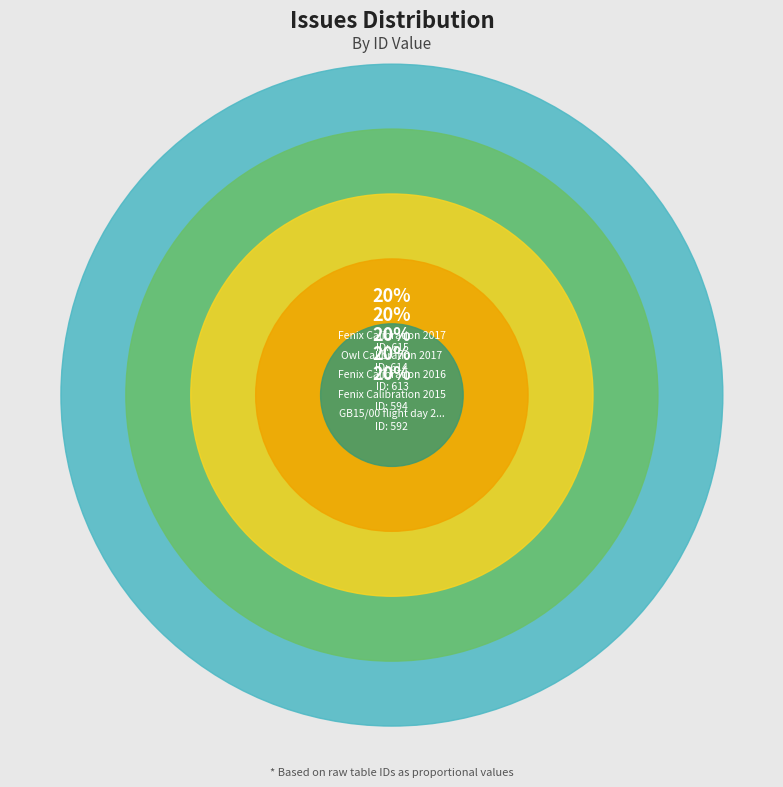

Combined, do Fenix Calibration 2016 and Fenix Calibration 2017 account for over 50%?

No